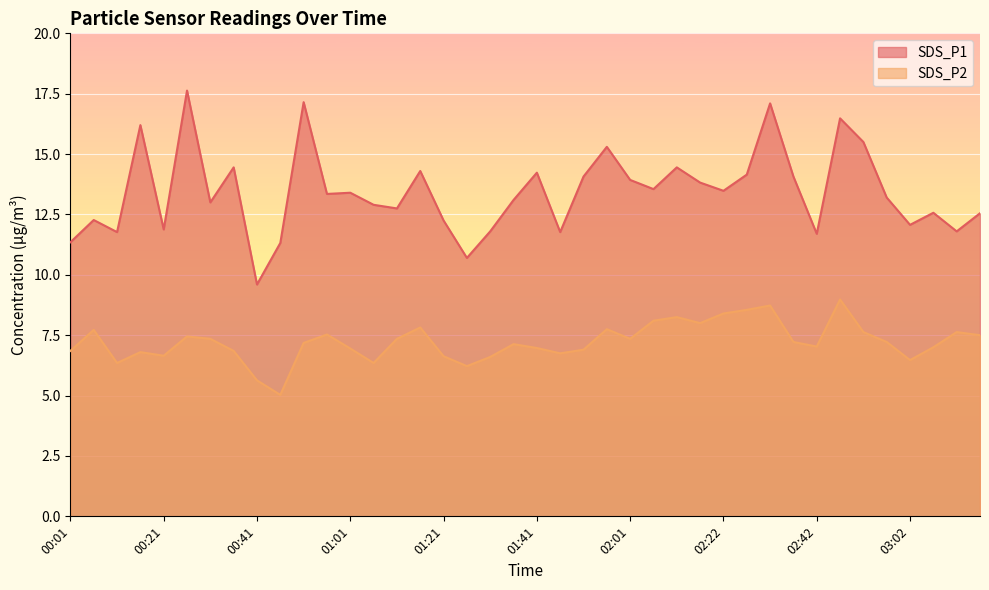

In SDS_P2, how many points are higher than both neighbors (excluding endpoints)?

11